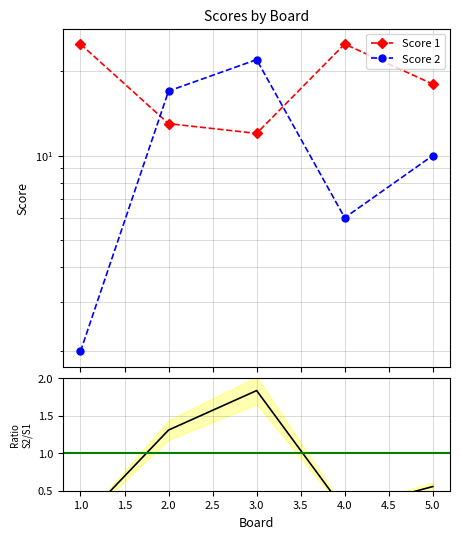

How many intersections are there between Score 1 and Score 2?

2